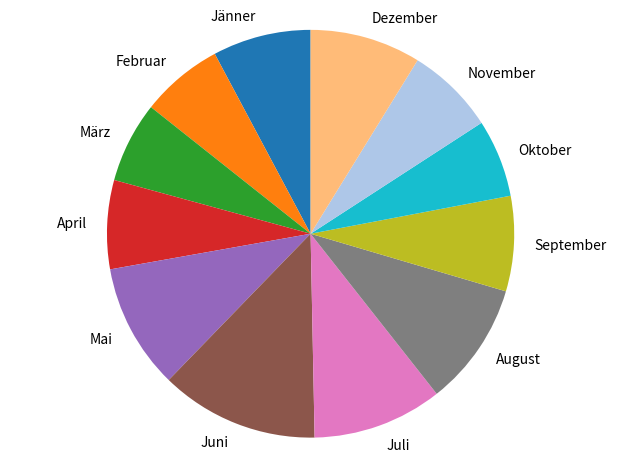

How many slices are in this pie chart?

12